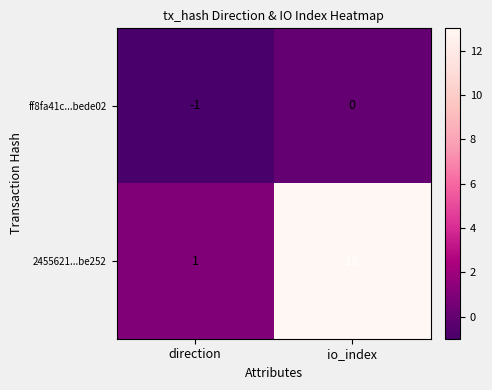

Where is 2455621...be252 nearest to the value 7?

direction